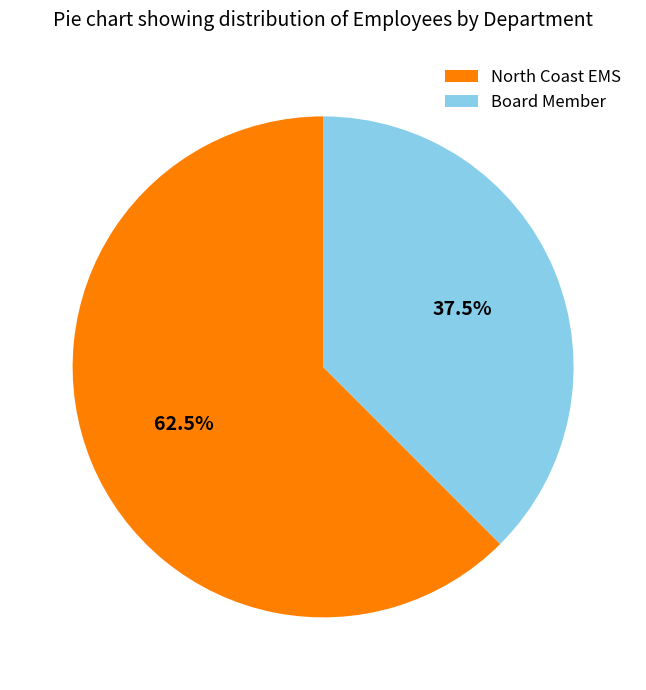

How much of the chart is everything except Board Member?

62.5%